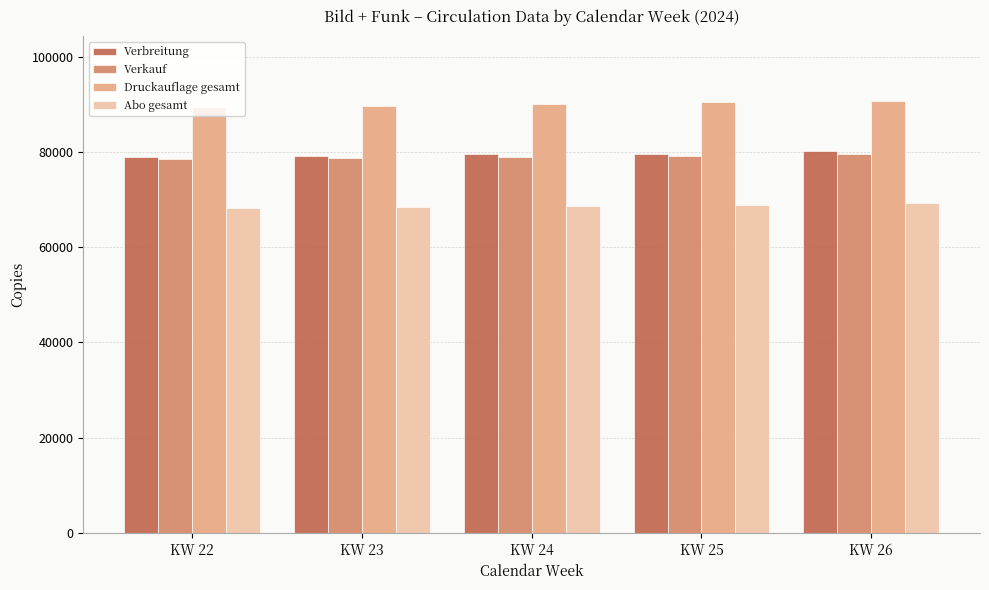

What is the minimum value for Druckauflage gesamt?

89400